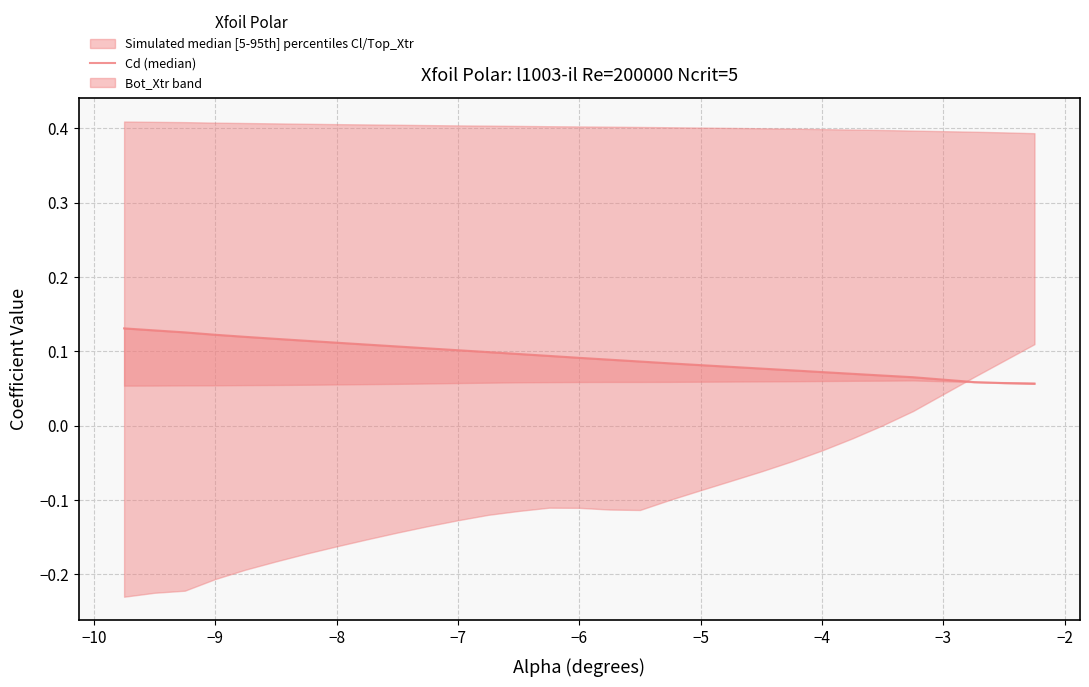

What is the value of the 24th point from the left?

0.1